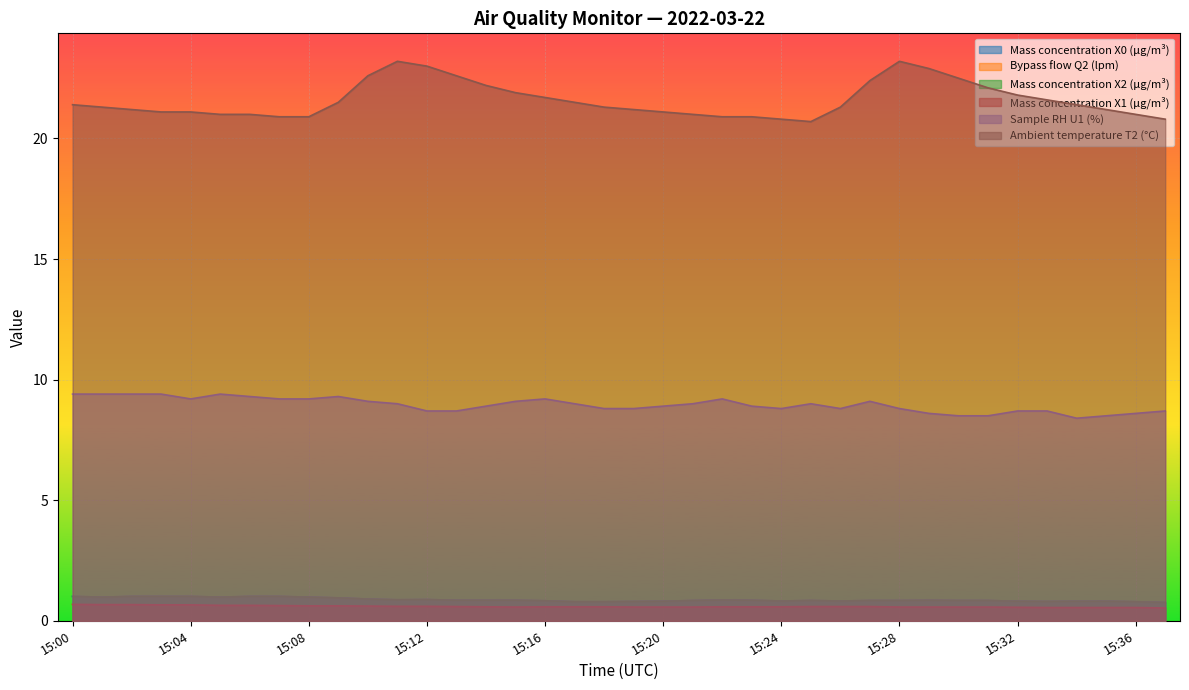

What is the minimum value for Mass concentration X0 (μg/m³)?

0.8